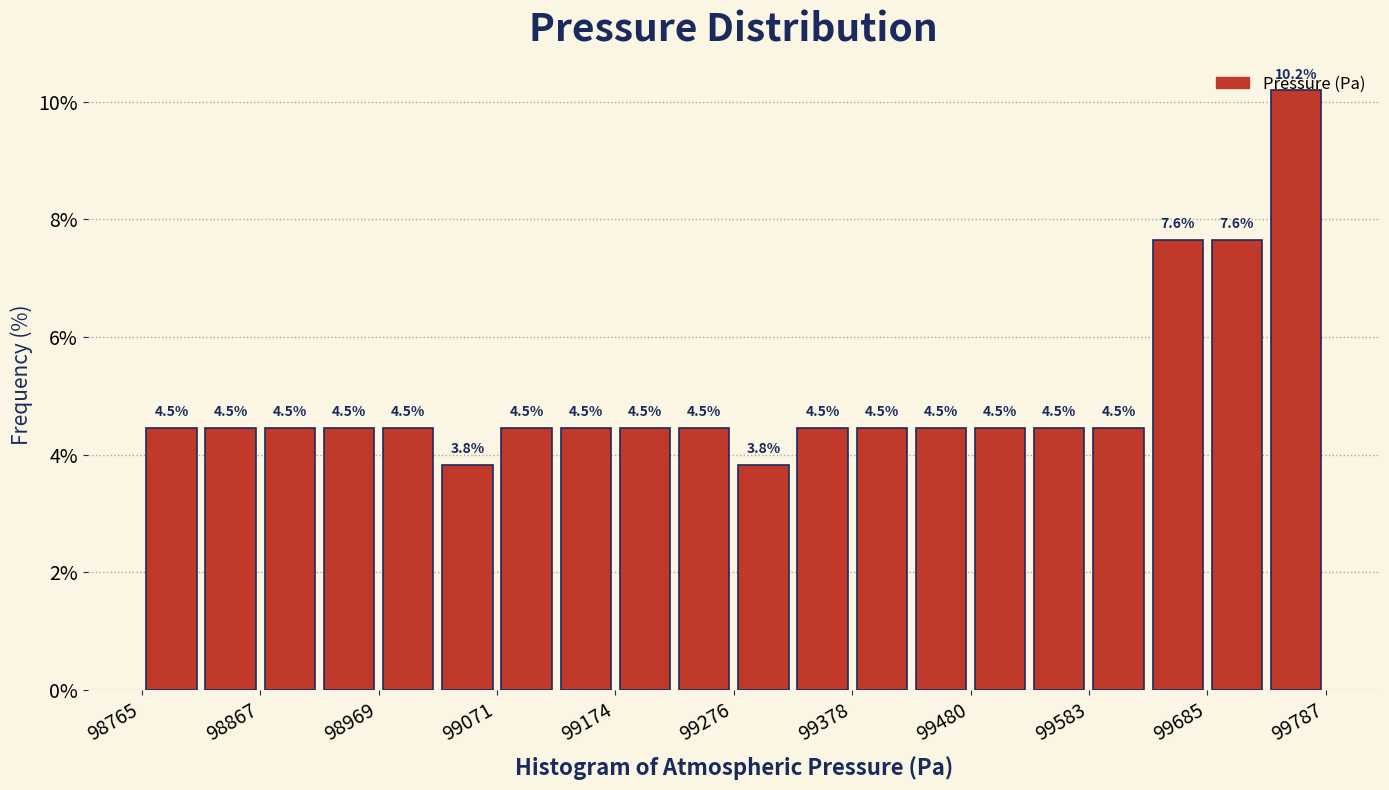

Read against the x-axis, roughly where is the centre of the tallest bar?

99760